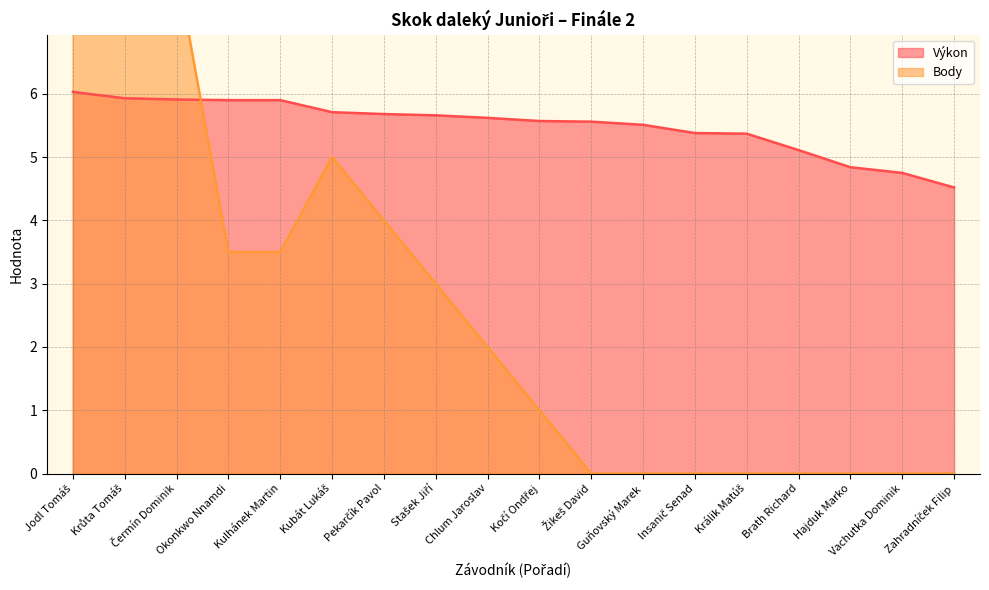

At which label does Výkon reach its peak?

Jodl Tomáš